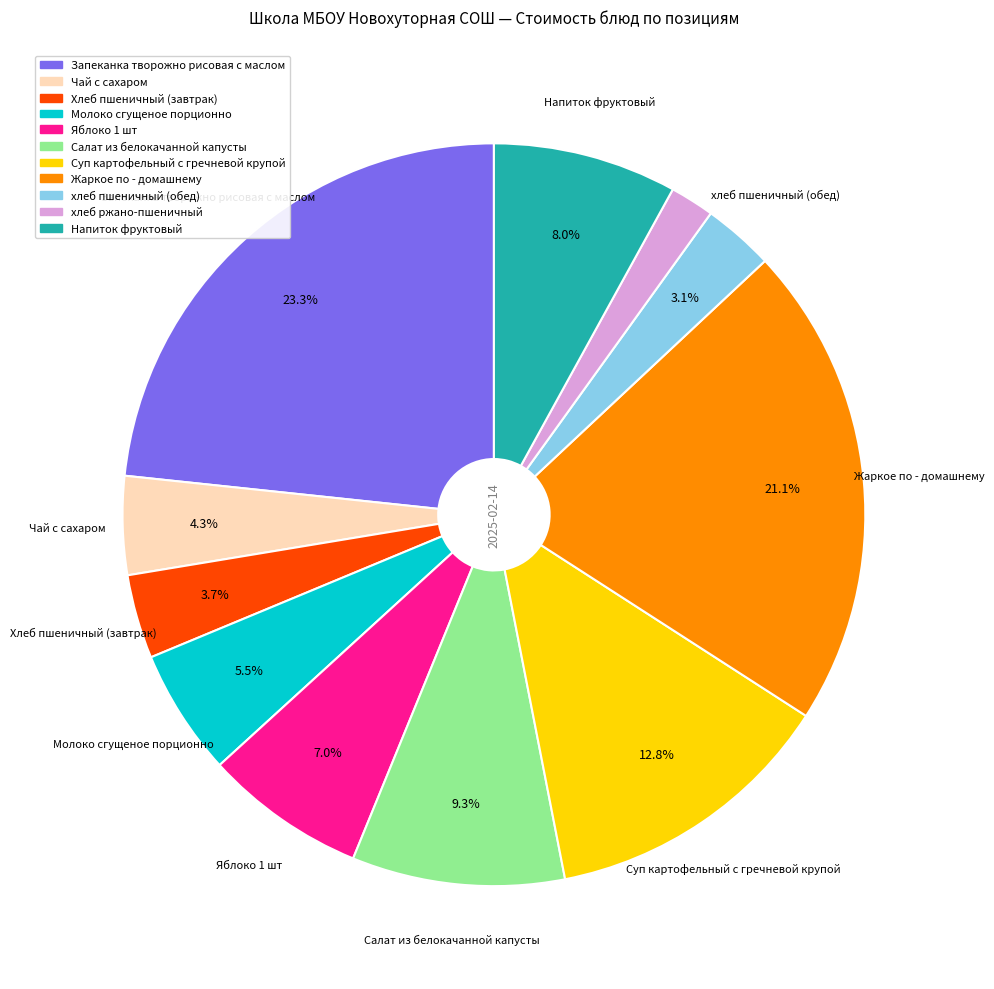

Approximately how many times larger is the value at хлеб пшеничный (обед) compared to Салат из белокачанной капусты?

0.3